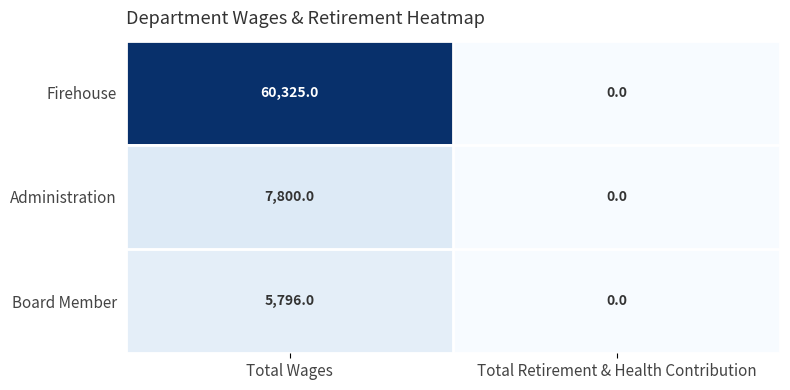

Rank the series by their maximum value, from highest to lowest.

Firehouse, Administration, Board Member